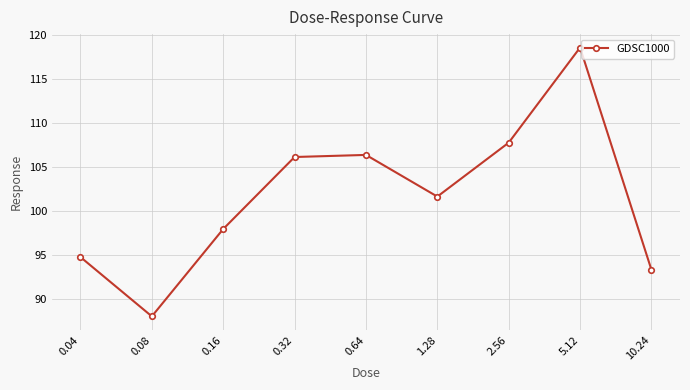

What is the sum of all values?

914.7